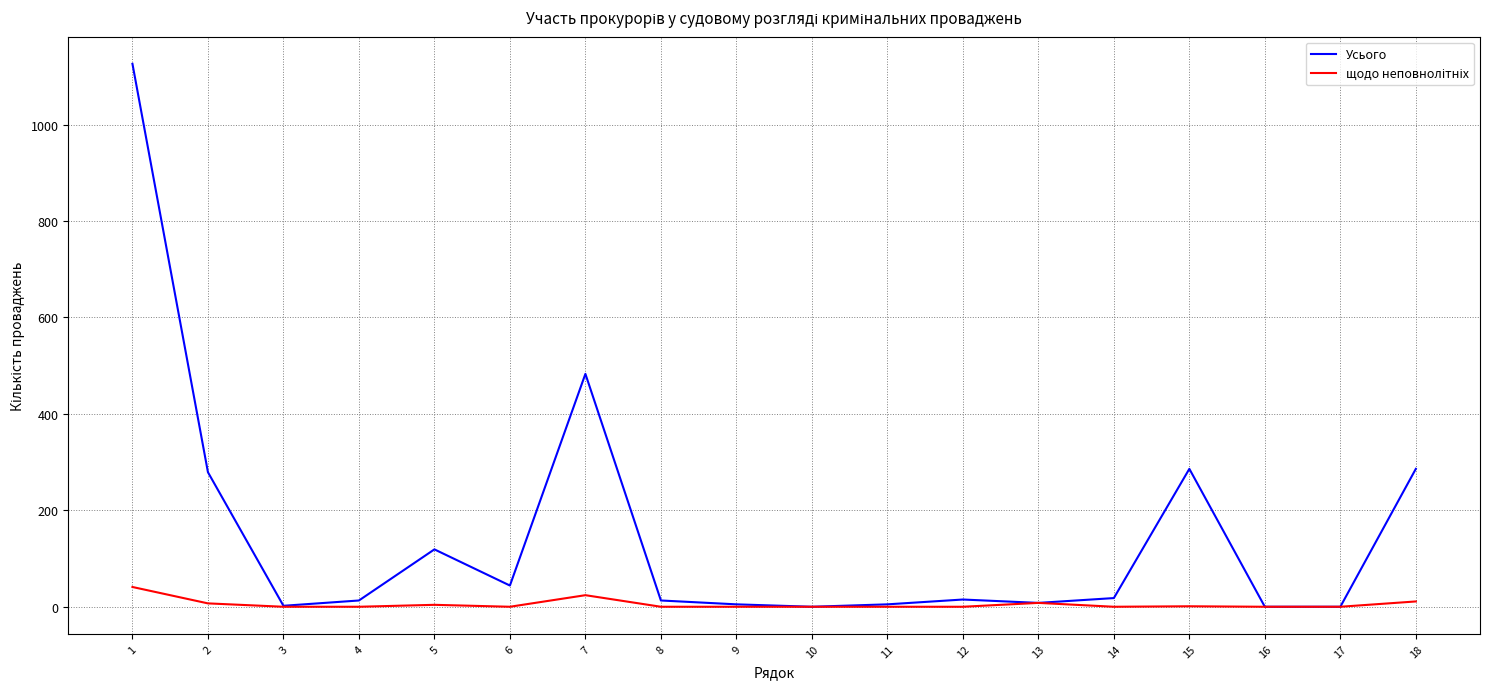

What is the greatest value displayed?

1126